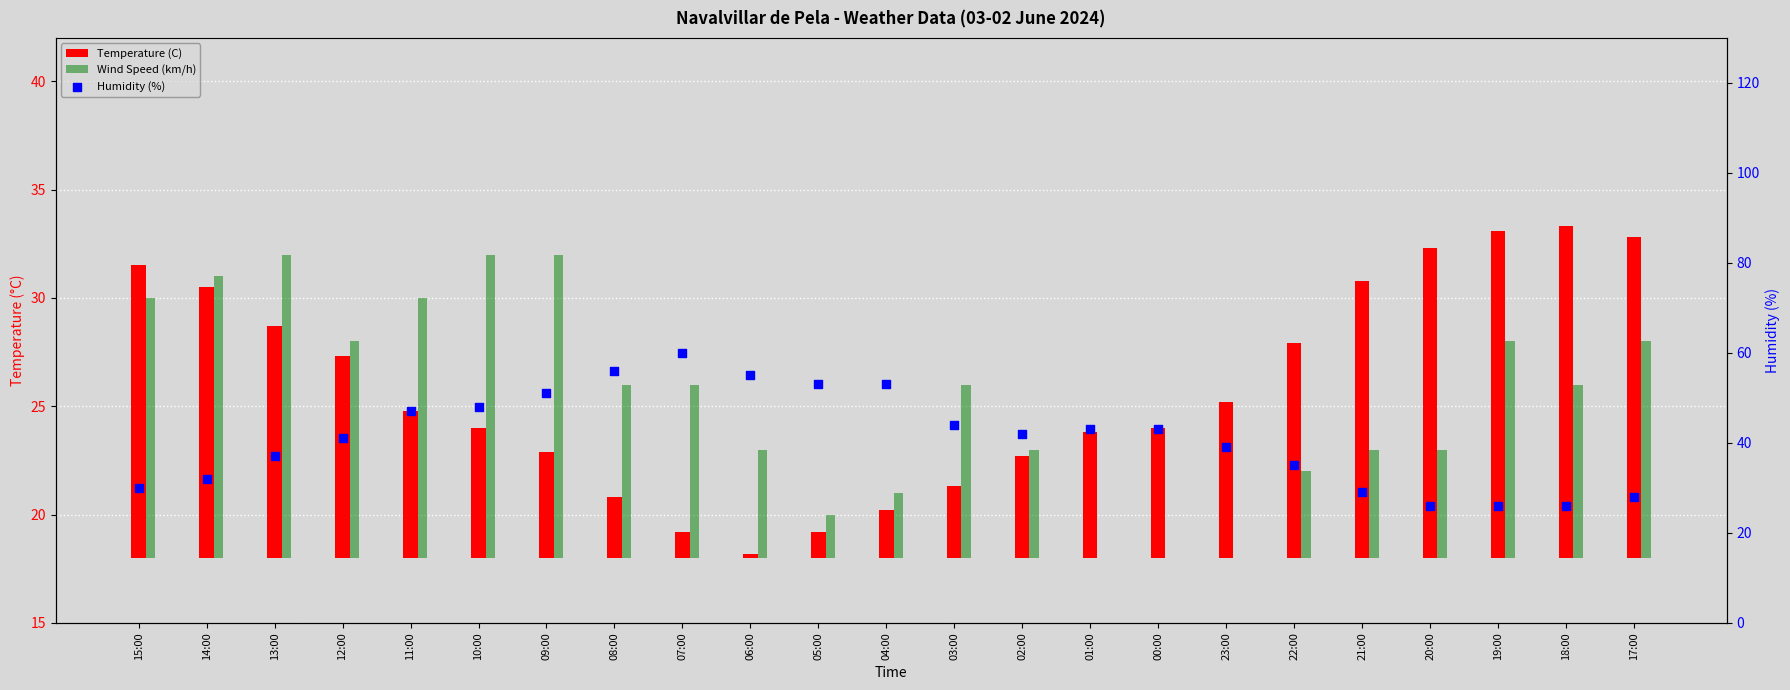

Which series reaches the maximum Y coordinate?

Humidity (%)